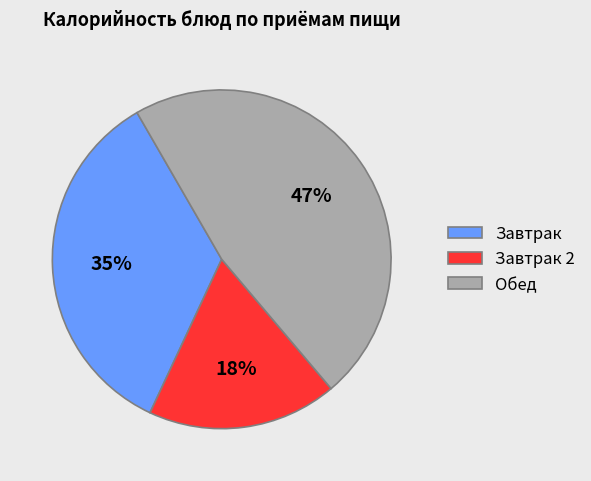

To the nearest percent, what portion does Завтрак represent?

35%